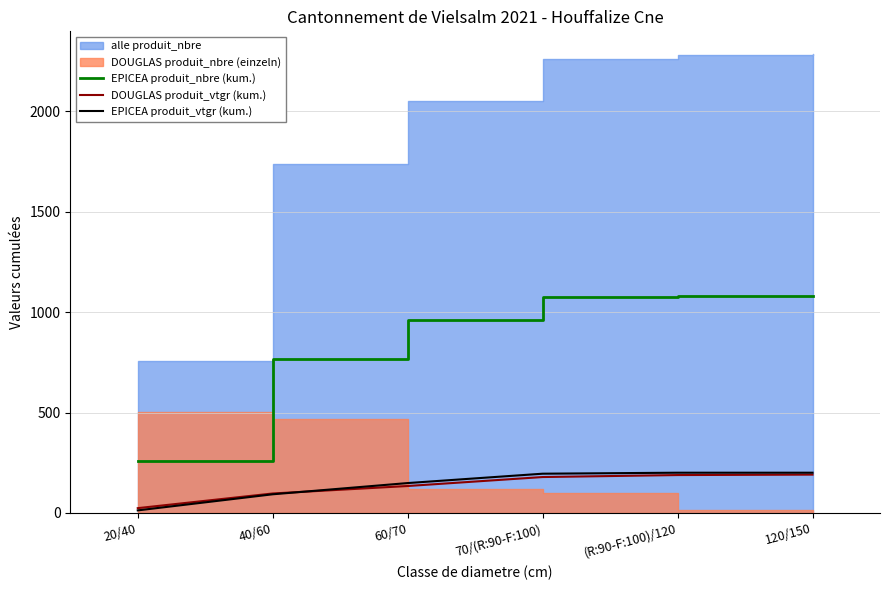

True or false: DOUGLAS produit_vtgr (kum.) has a value of 33.6 at 20/40.

False